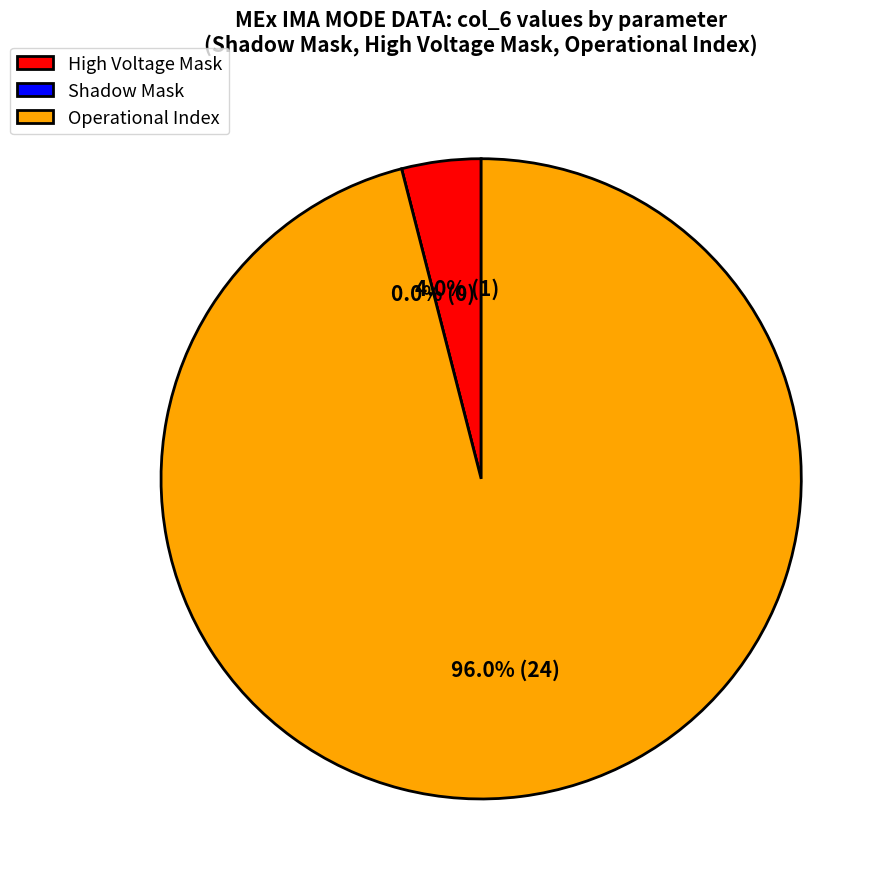

How many slices are in this pie chart?

3